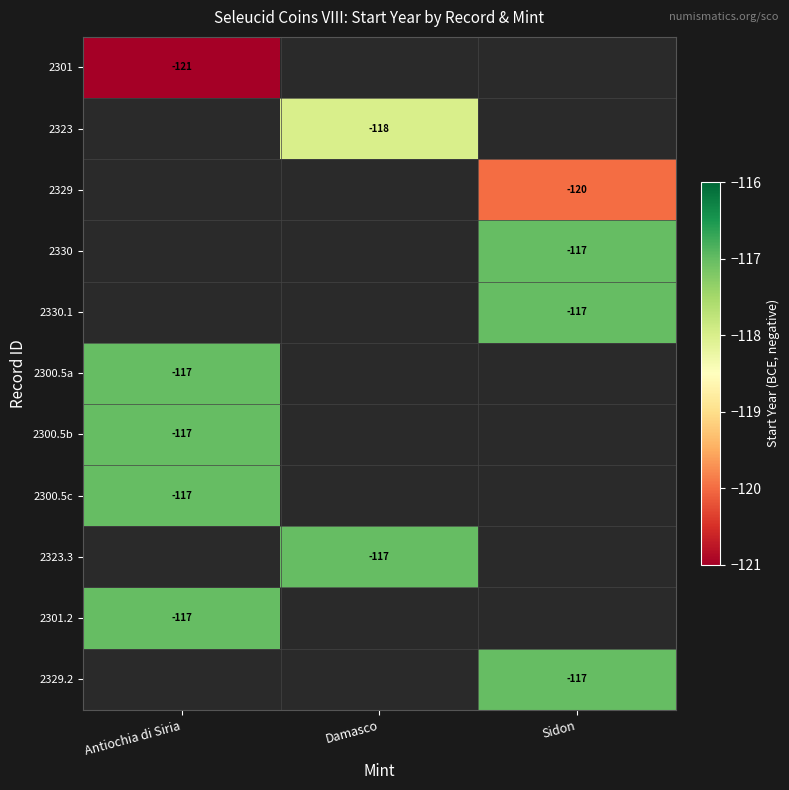

The value of 2330.1 at Sidon is -153. True or false?

False